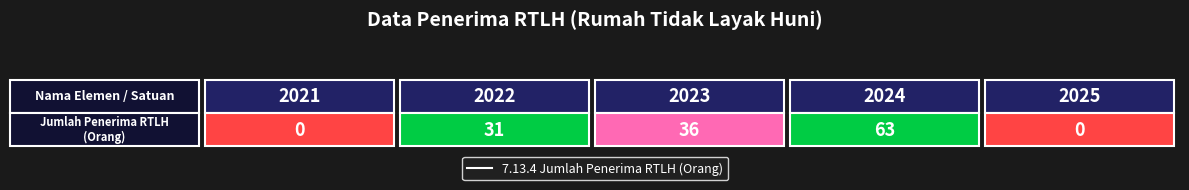

Which label corresponds to the smallest value in the chart?

2021